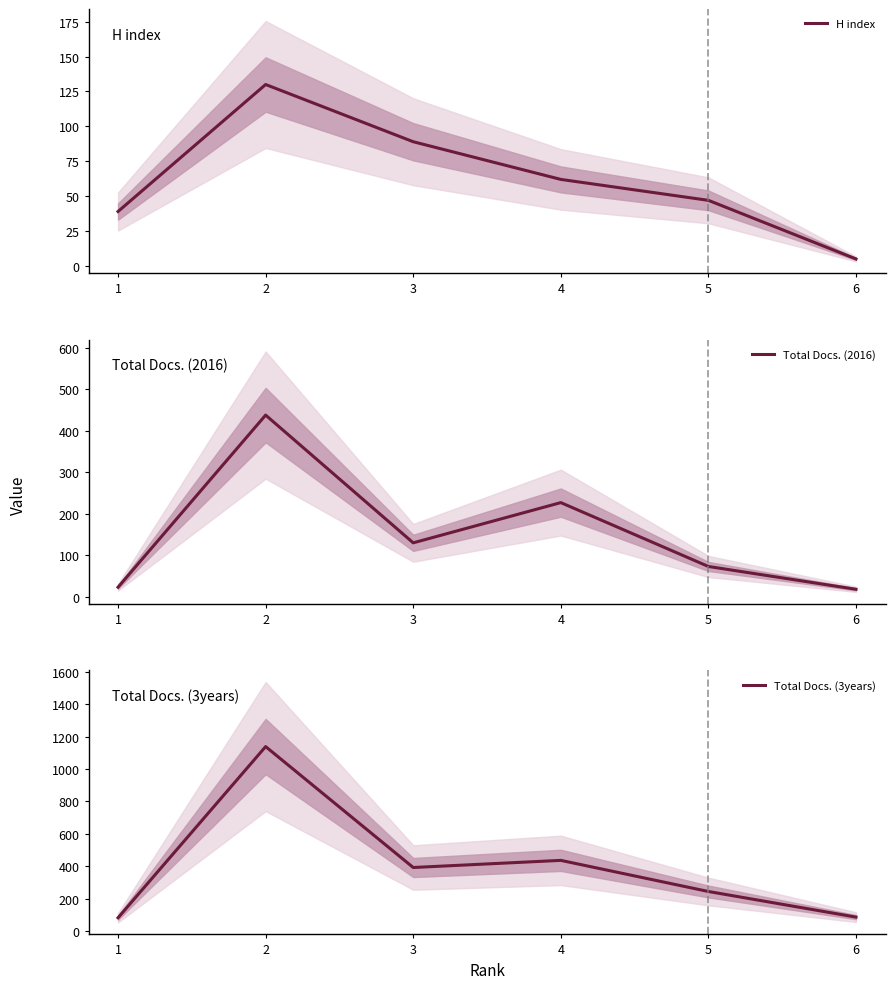

What are all the series names shown in the legend?

H index, Total Docs. (2016), Total Docs. (3years)